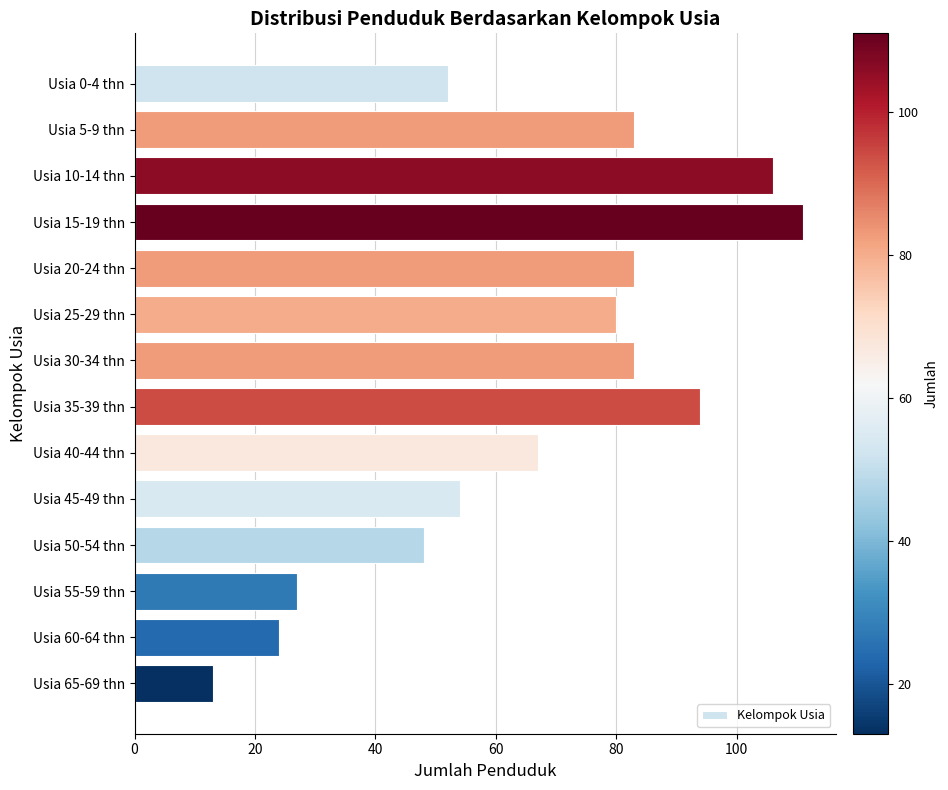

What is the difference between the maximum and second lowest values?

87